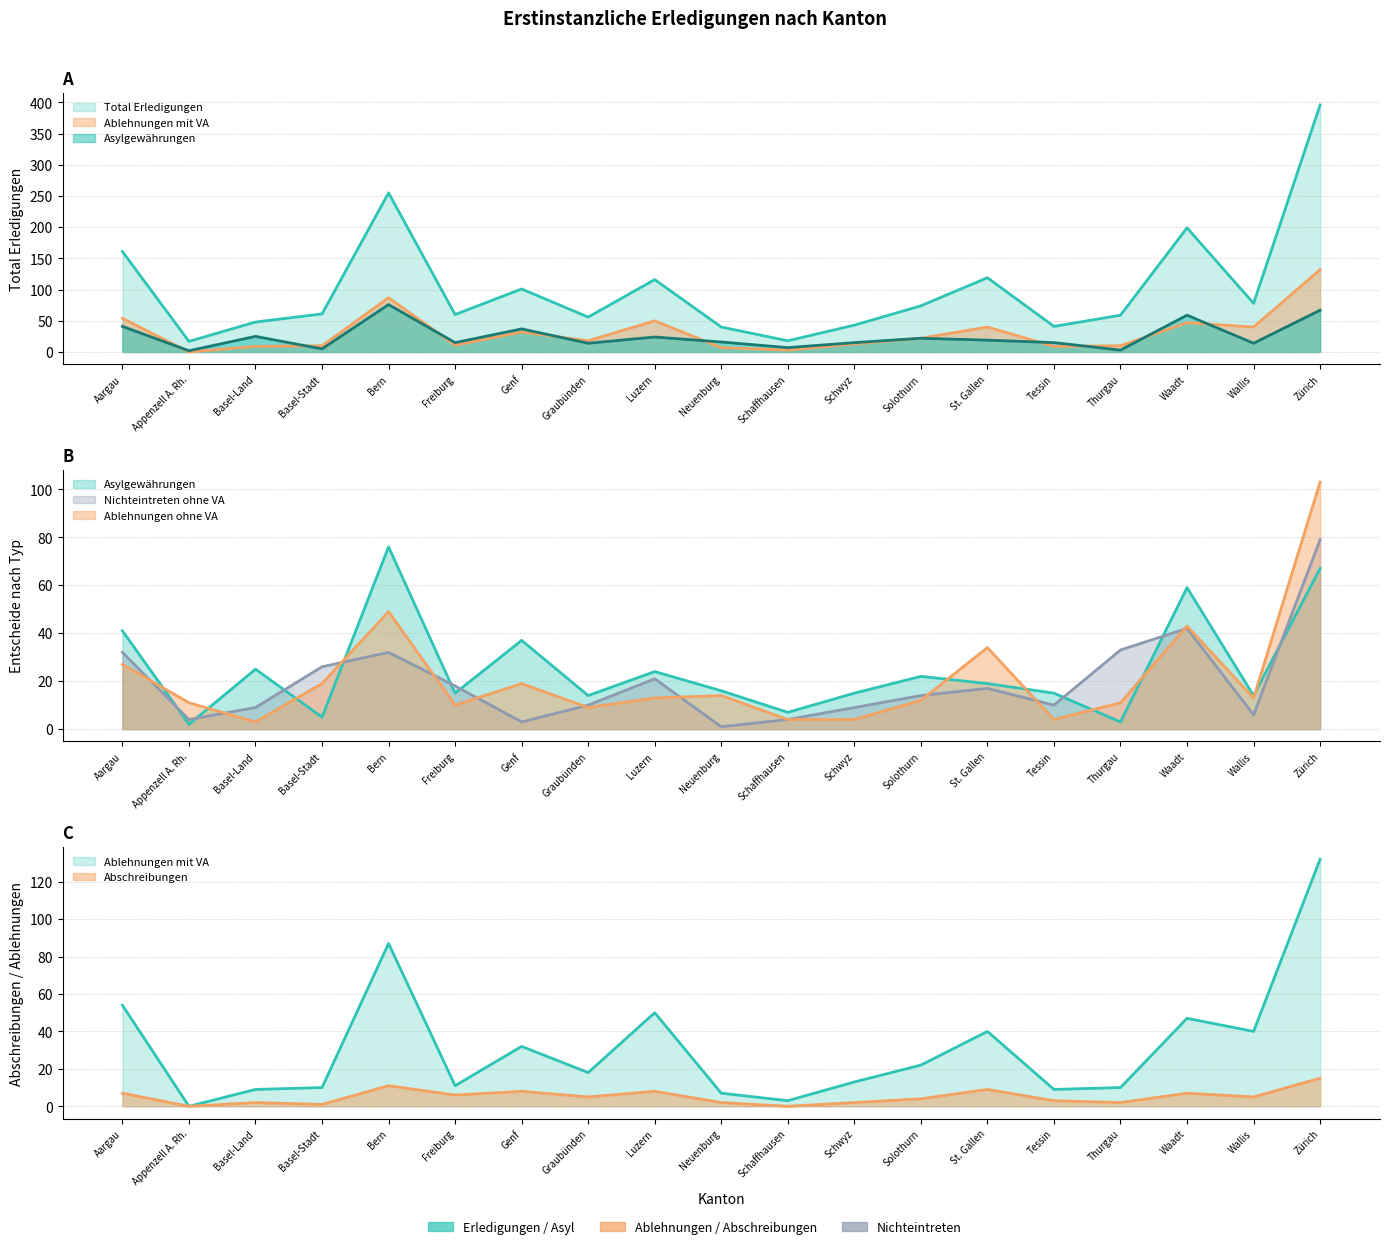

How many series are shown in this chart?

6